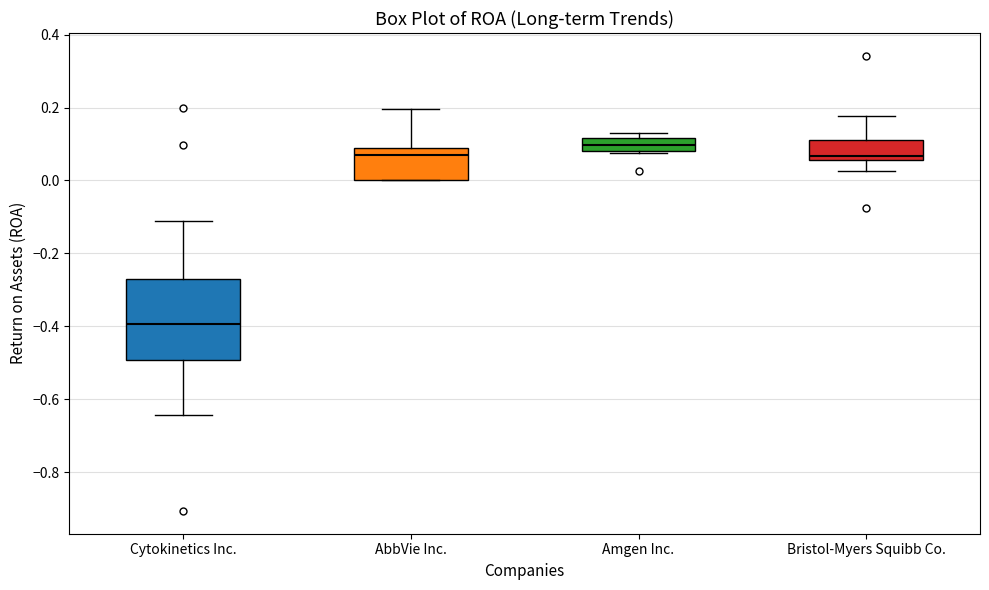

Which box's median line is the highest?

Amgen Inc.